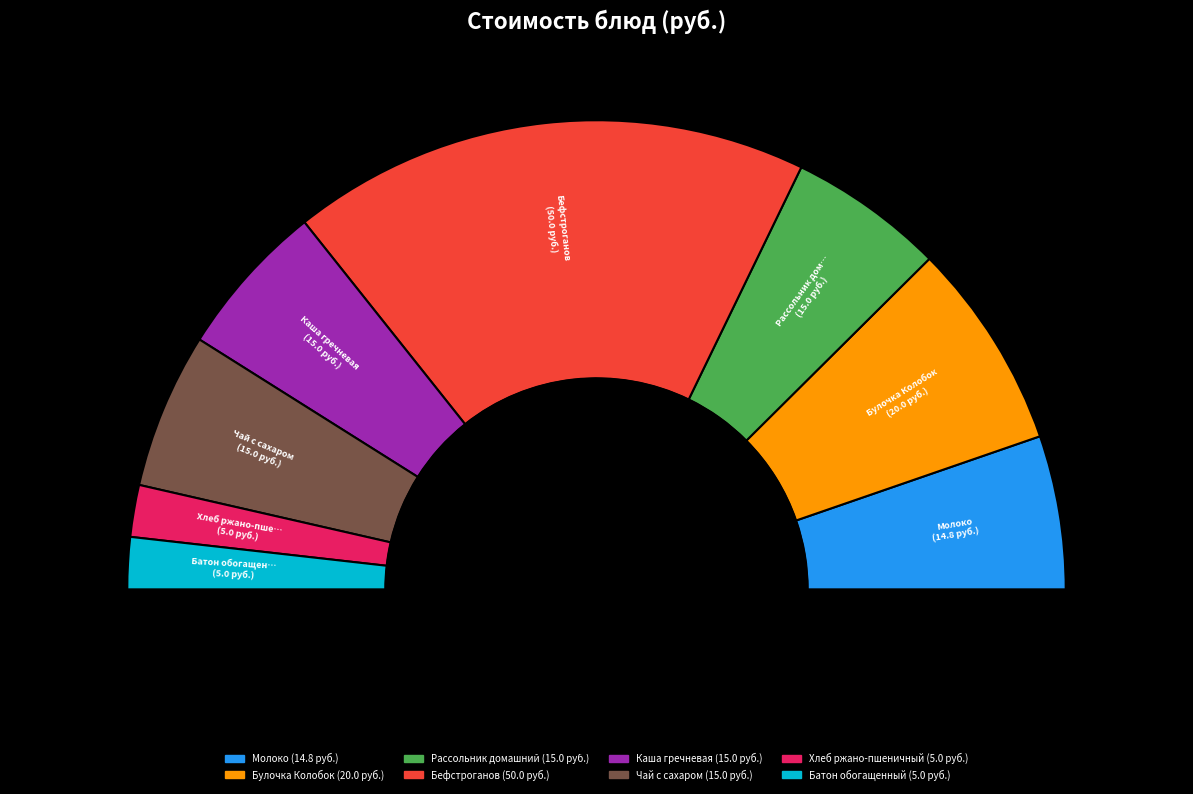

Approximately how many times larger is the value at Булочка Колобок compared to Каша гречневая?

1.3